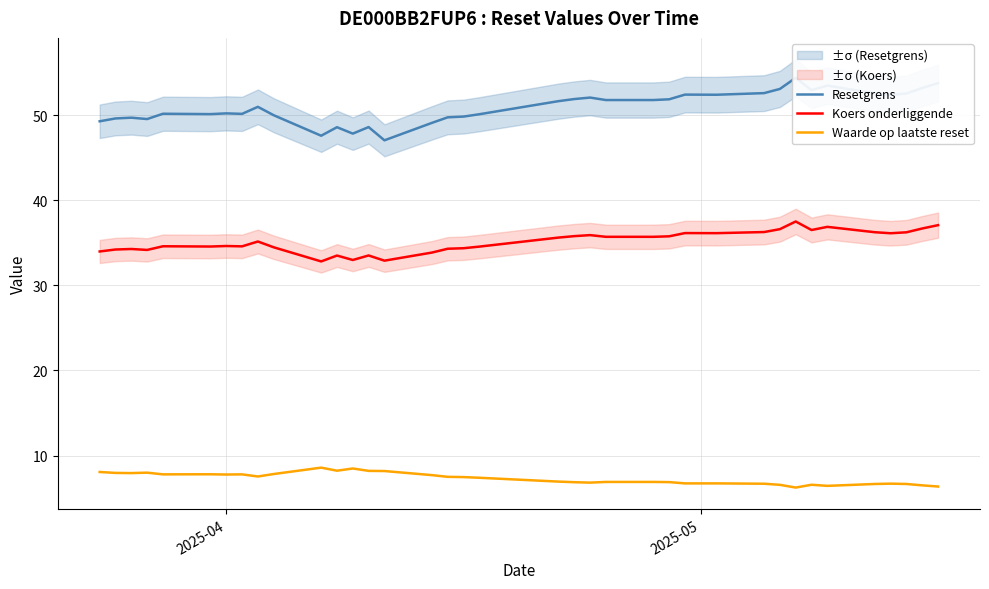

True or false: Koers onderliggende and Resetgrens intersect in this chart.

False